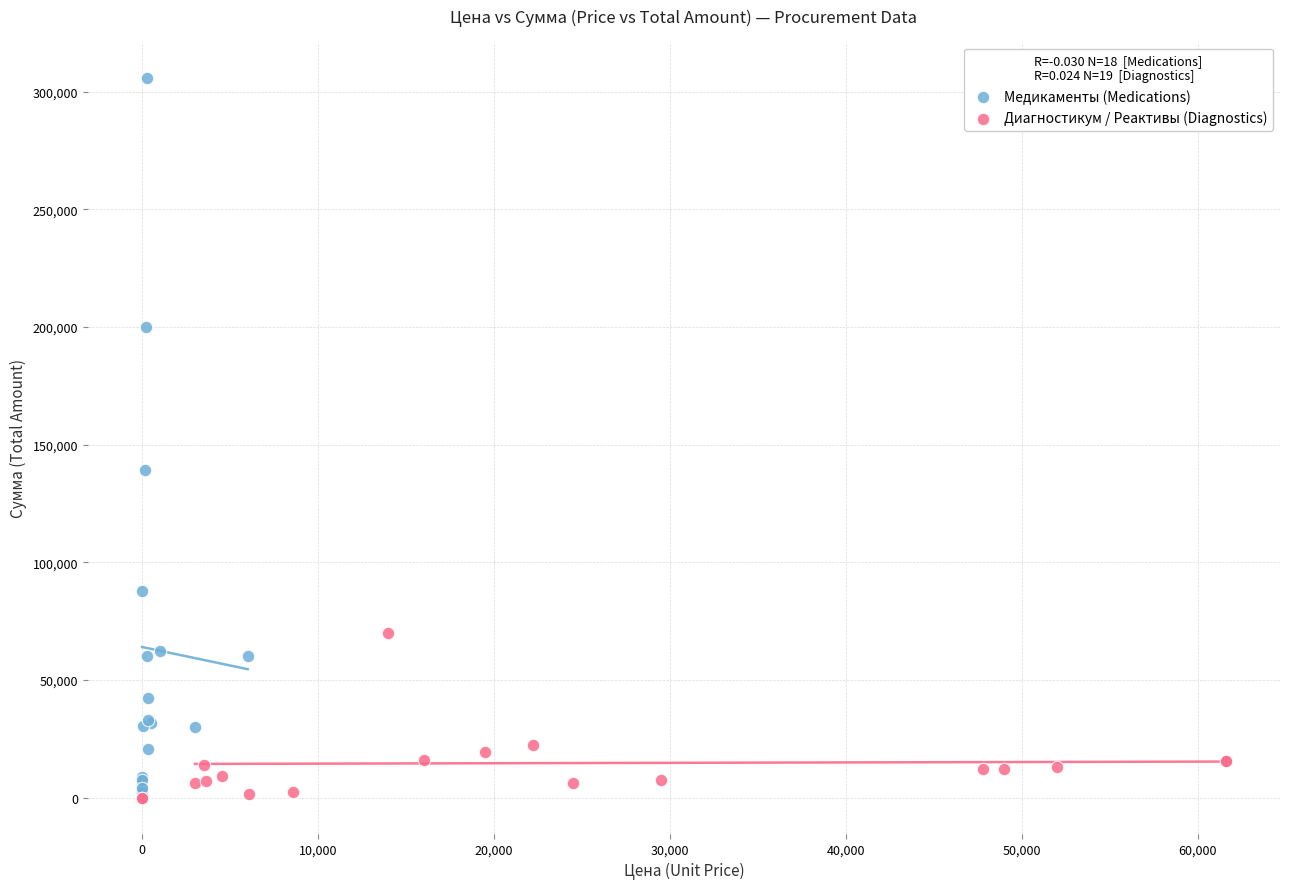

Which series has the widest spread of Y values?

Медикаменты (Medications)